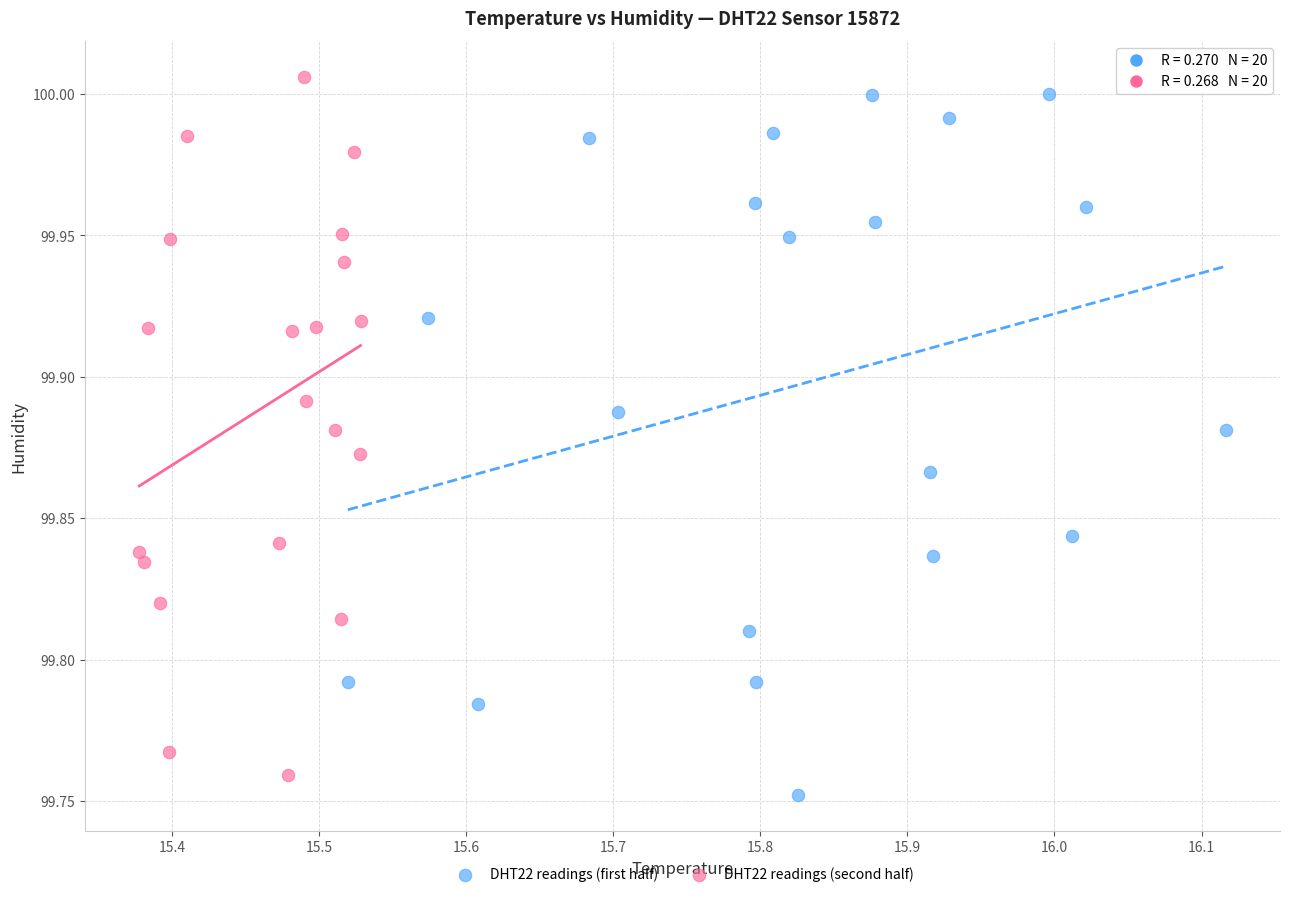

Which series reaches the minimum Y coordinate?

DHT22 readings (first half)